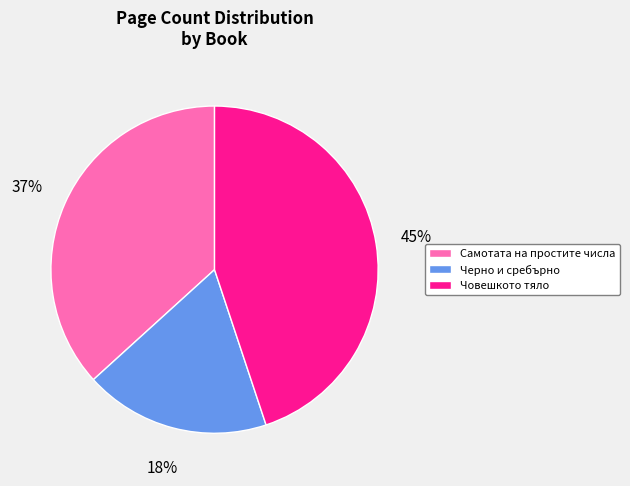

Count the number of slices in the pie.

3